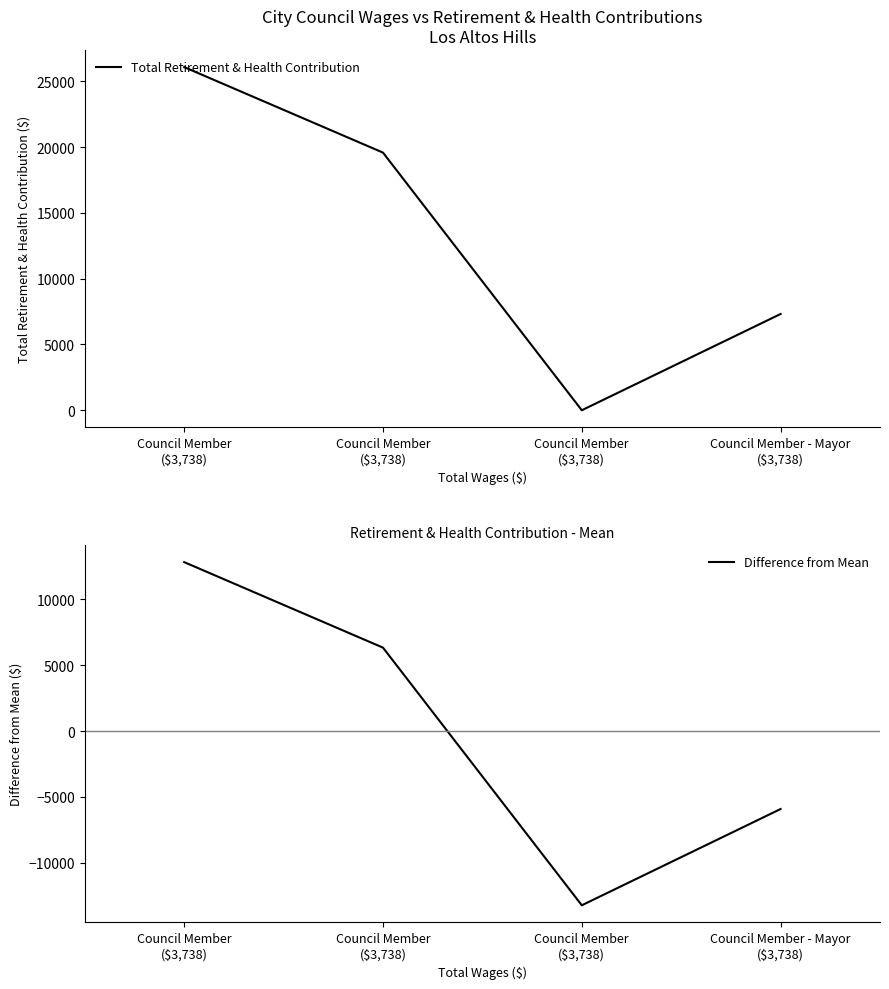

Is it true that Difference from Mean equals -9000.3 at Council Member
($3,738)?

False